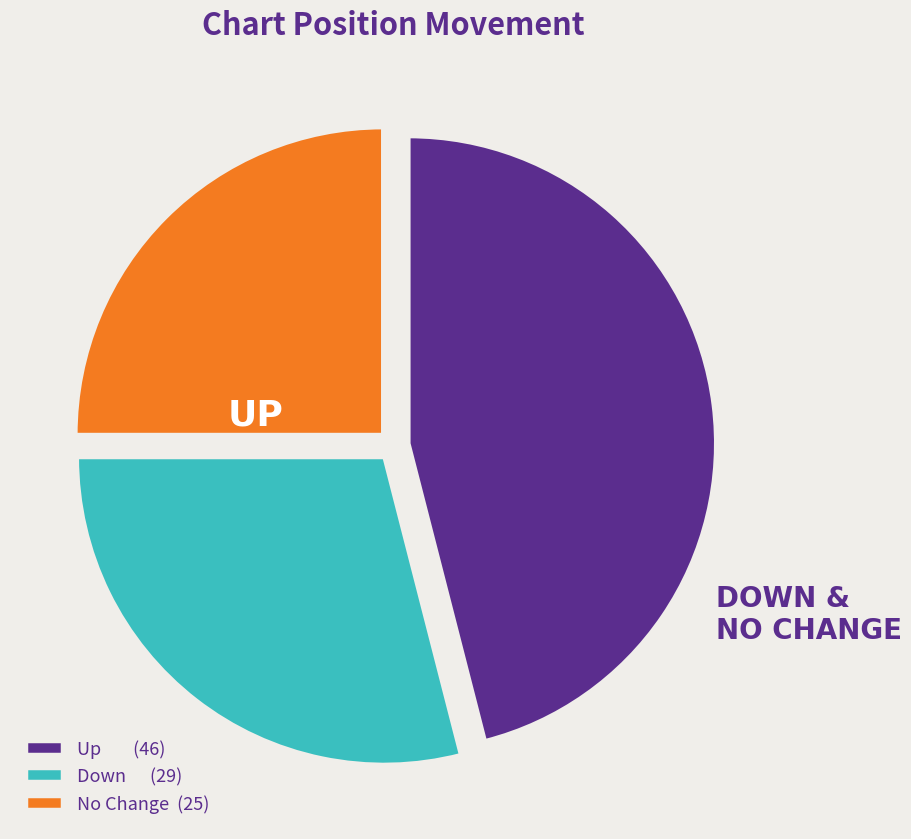

Count the number of slices in the pie.

3